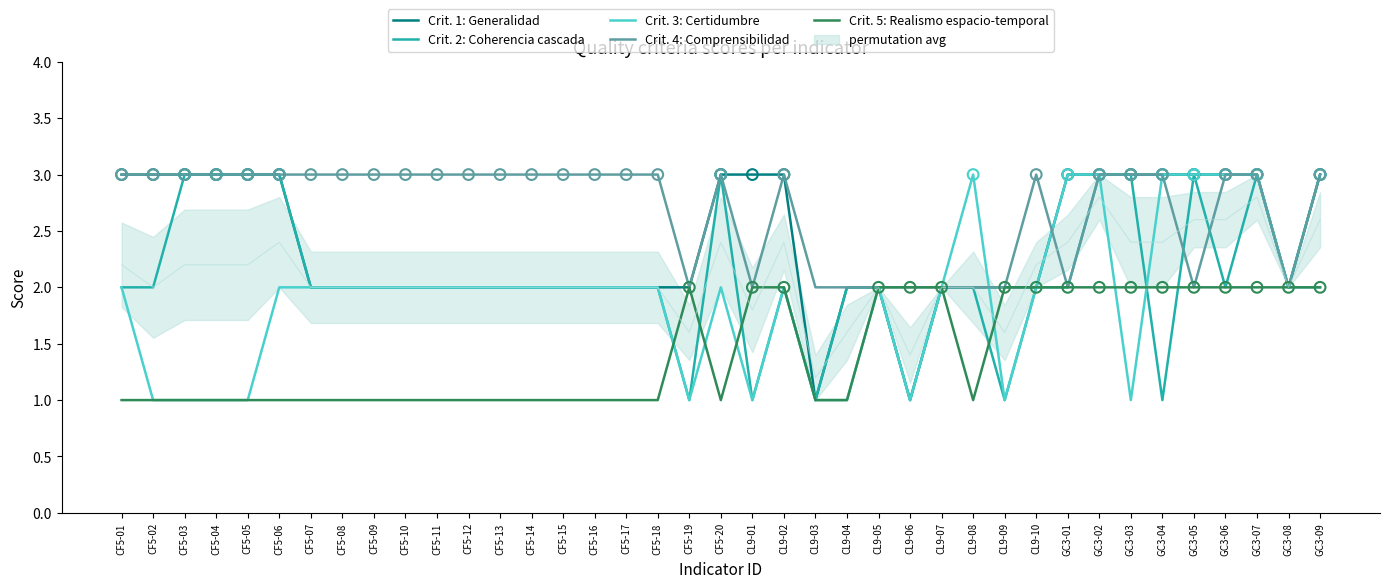

Which series contains the highest Y value?

Crit. 1: Generalidad